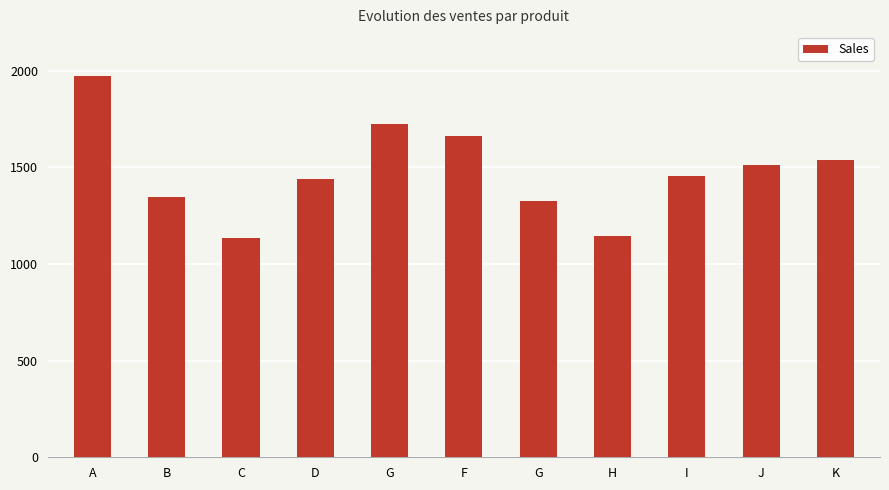

What is the change in value from A to I?

-520